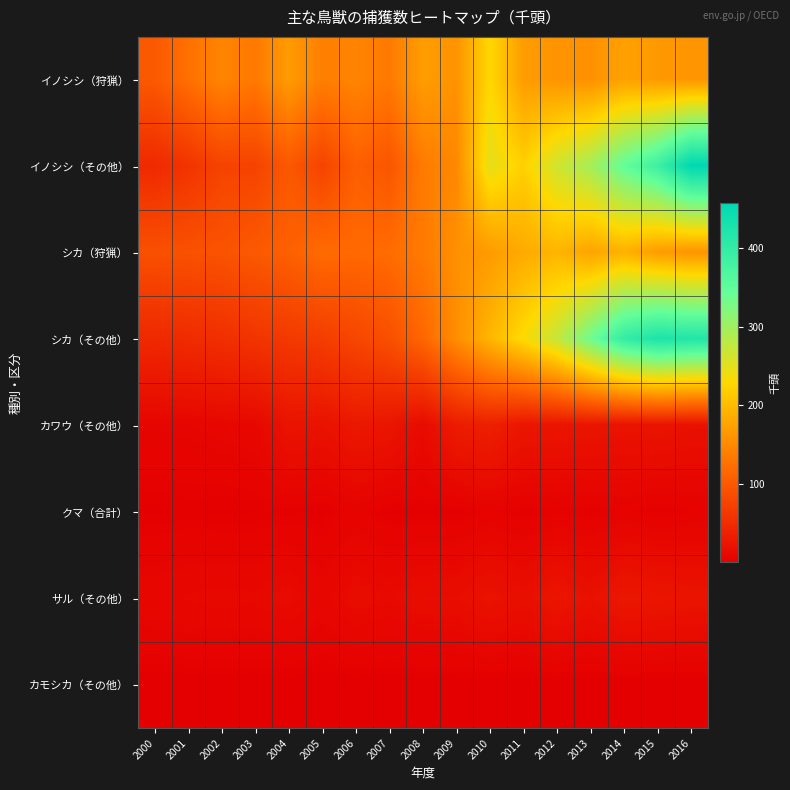

What is the difference between the highest and lowest values at 2011?

231.1